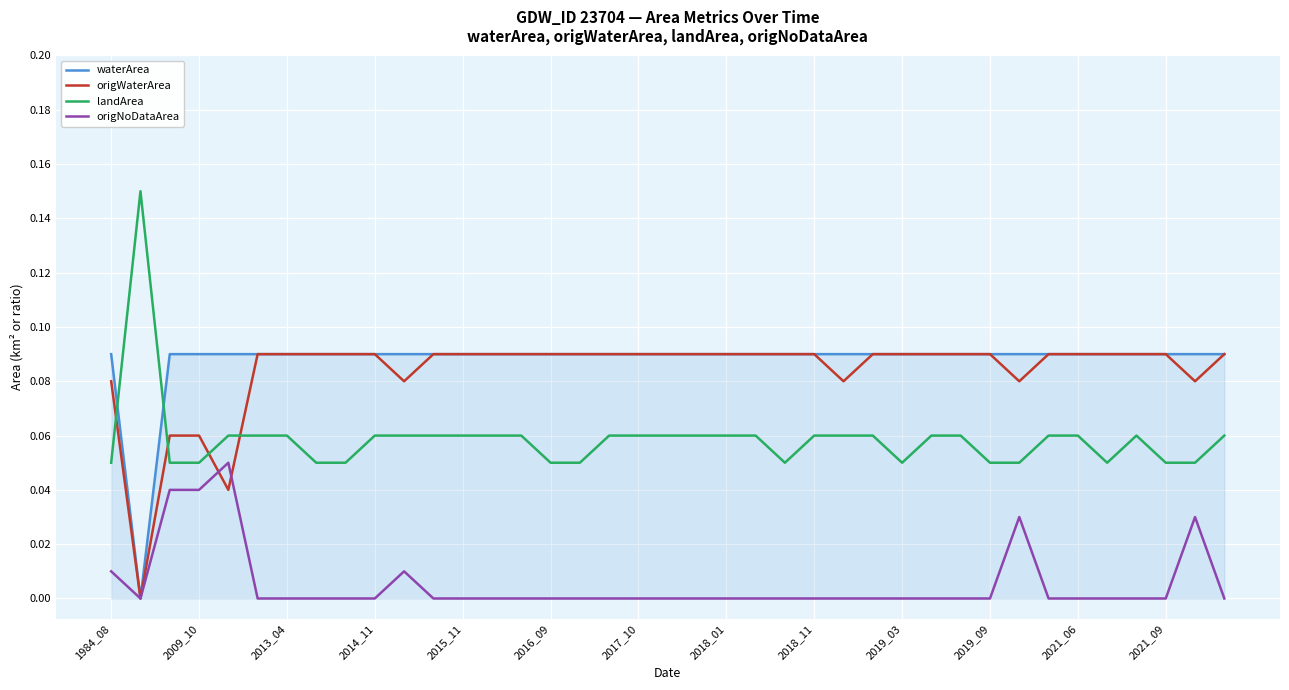

True or false: origNoDataArea and landArea cross at least once.

False